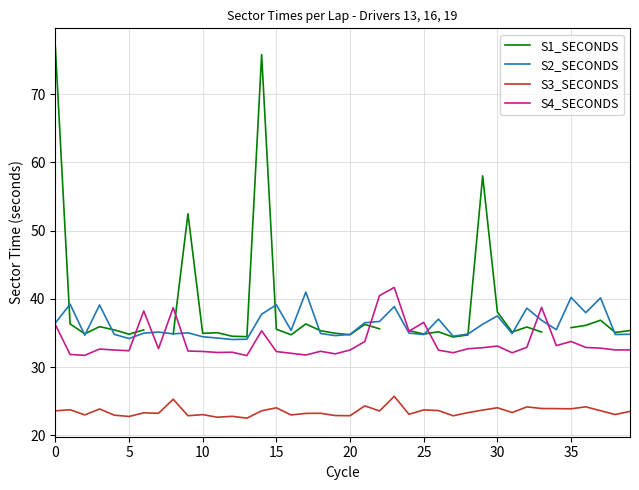

The S4_SECONDS series shows 31.7 at 13. True or false?

True